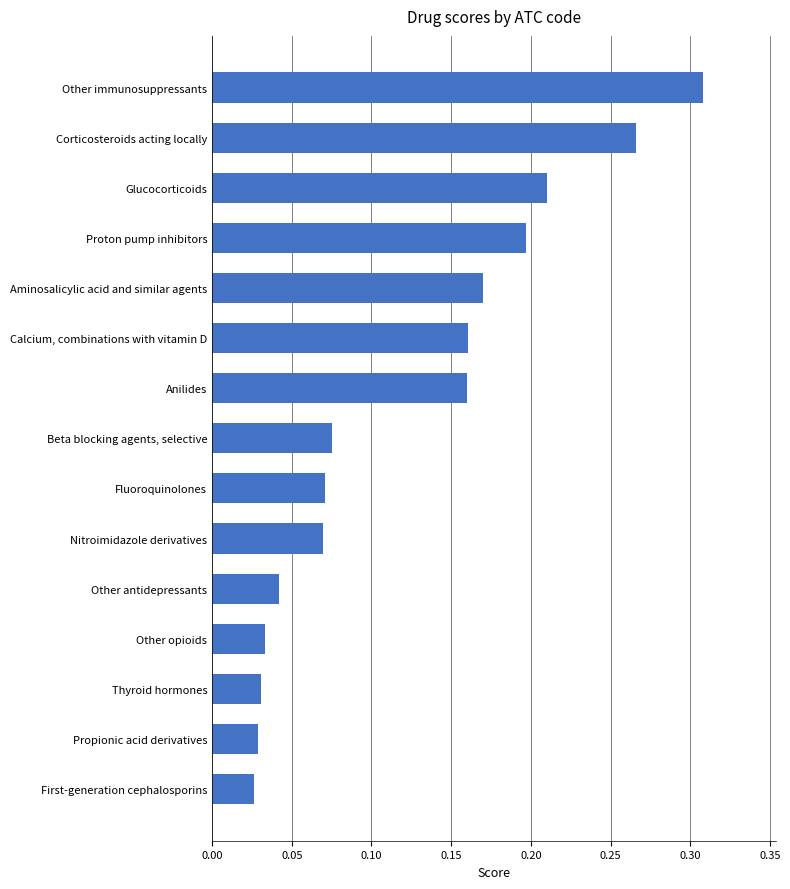

At which category does the chart reach its peak across all series?

Other immunosuppressants